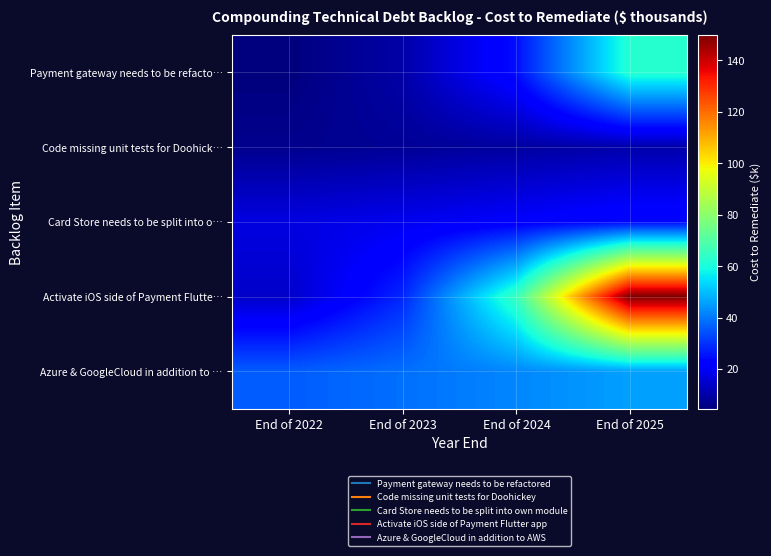

Reading right to left, transcribe all the data shown in this chart.

Payment gateway needs to be refacto…: End of 2025=62.1	End of 2024=24.9	End of 2023=9.9	End of 2022=4.6
Code missing unit tests for Doohick…: End of 2025=10.4	End of 2024=8.9	End of 2023=7.7	End of 2022=6.6
Card Store needs to be split into o…: End of 2025=23.9	End of 2024=21.3	End of 2023=18.9	End of 2022=17.1
Activate iOS side of Payment Flutte…: End of 2025=149.8	End of 2024=65.1	End of 2023=28.3	End of 2022=14.1
Azure & GoogleCloud in addition to …: End of 2025=45.7	End of 2024=42.1	End of 2023=38.8	End of 2022=36.0